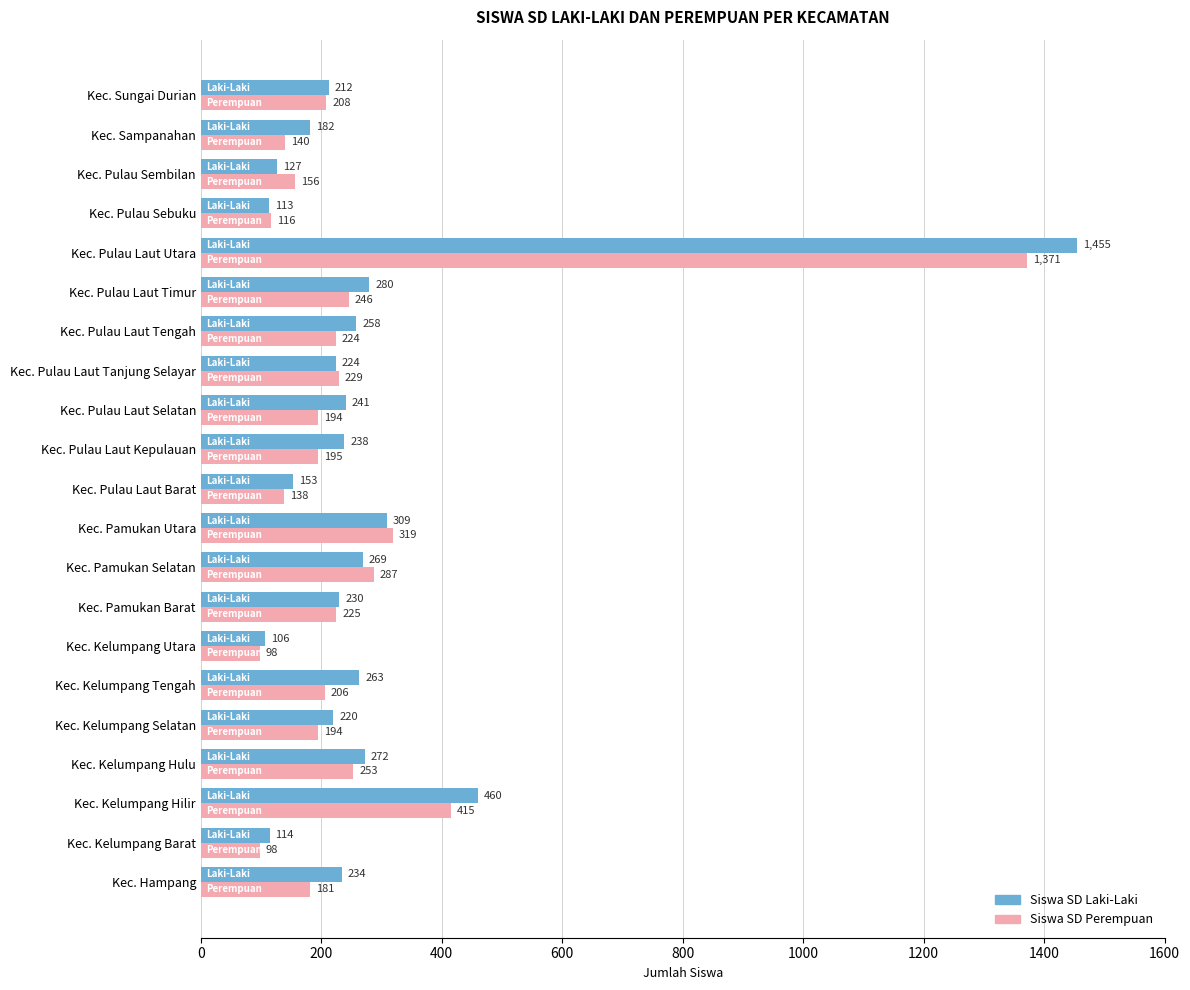

What is the difference between the maximum and minimum values in the Siswa SD Laki-Laki series?

1349